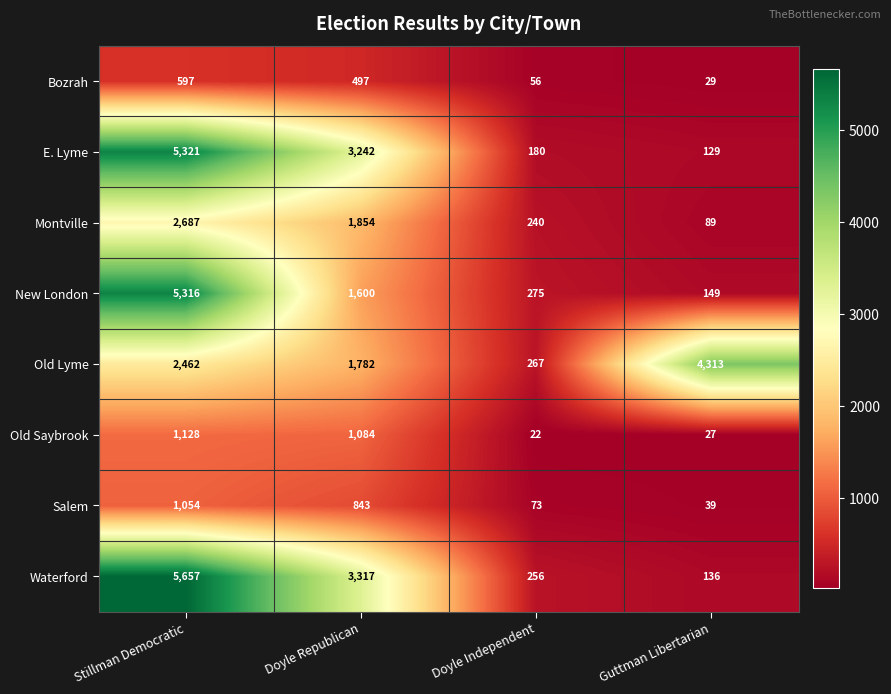

How many series are shown in this chart?

8